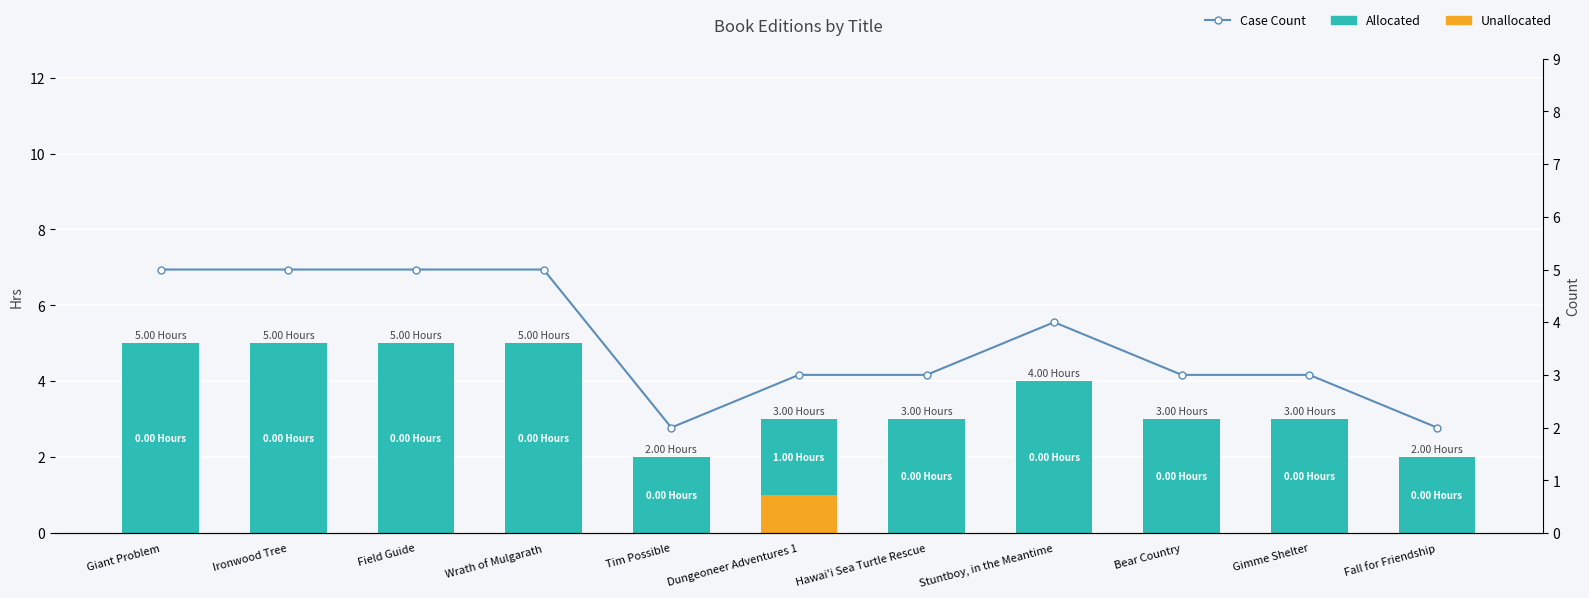

Rank the categories by Unallocated value from lowest to highest.

Giant Problem, Ironwood Tree, Field Guide, Wrath of Mulgarath, Tim Possible, Hawai'i Sea Turtle Rescue, Stuntboy, in the Meantime, Bear Country, Gimme Shelter, Fall for Friendship, Dungeoneer Adventures 1